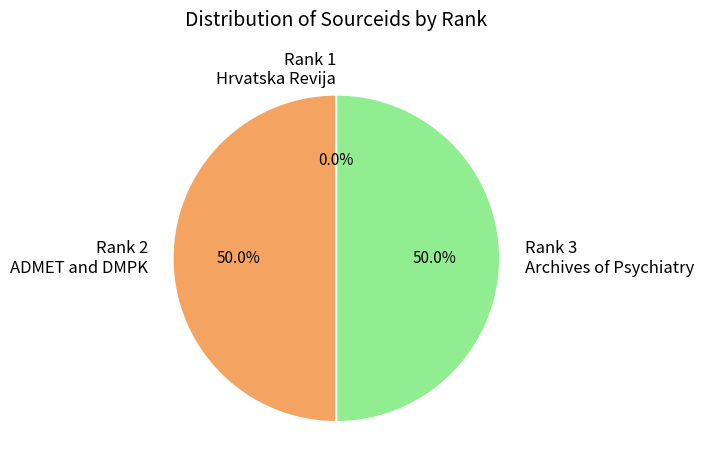

What portion of the pie excludes Rank 2 ADMET and DMPK?

50.0%